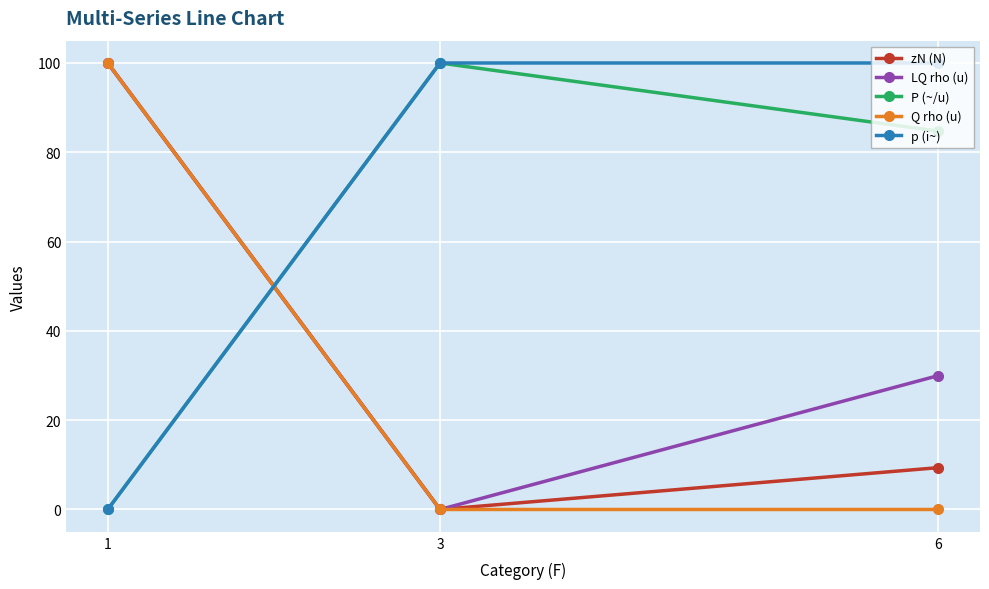

What is the sum of all p (i~) values?

200.0